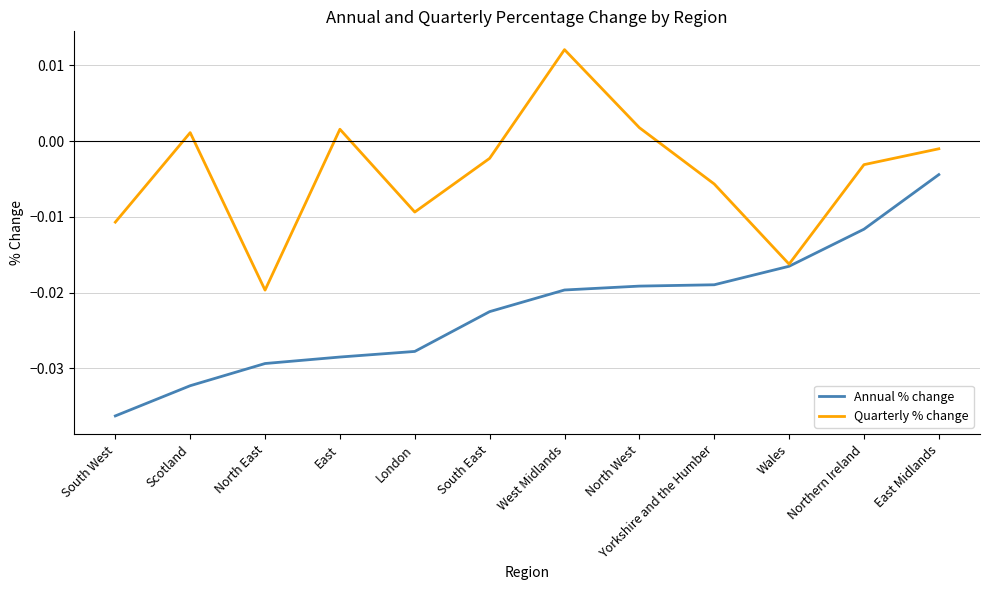

Where is Annual % change nearest to the value 0?

East Midlands